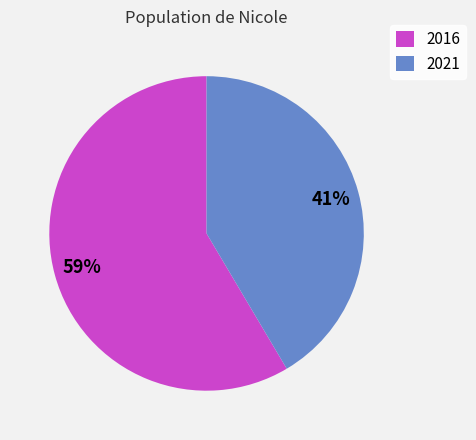

Do 2016 and 2021 together represent more than half of the pie?

Yes